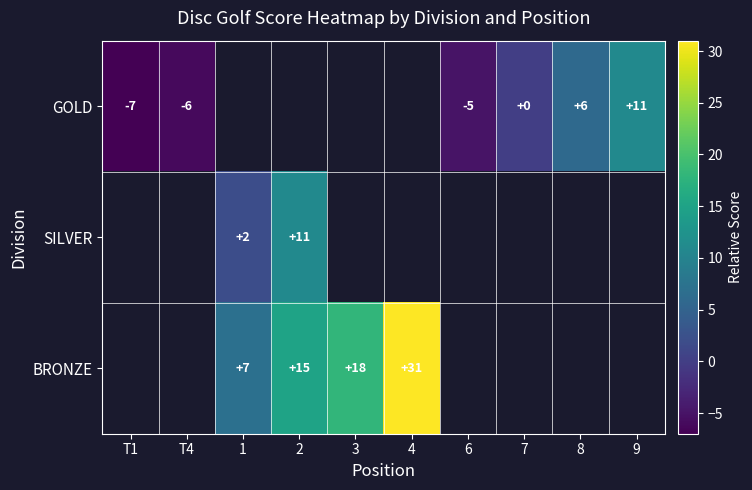

The BRONZE series shows 15 at 2. True or false?

True